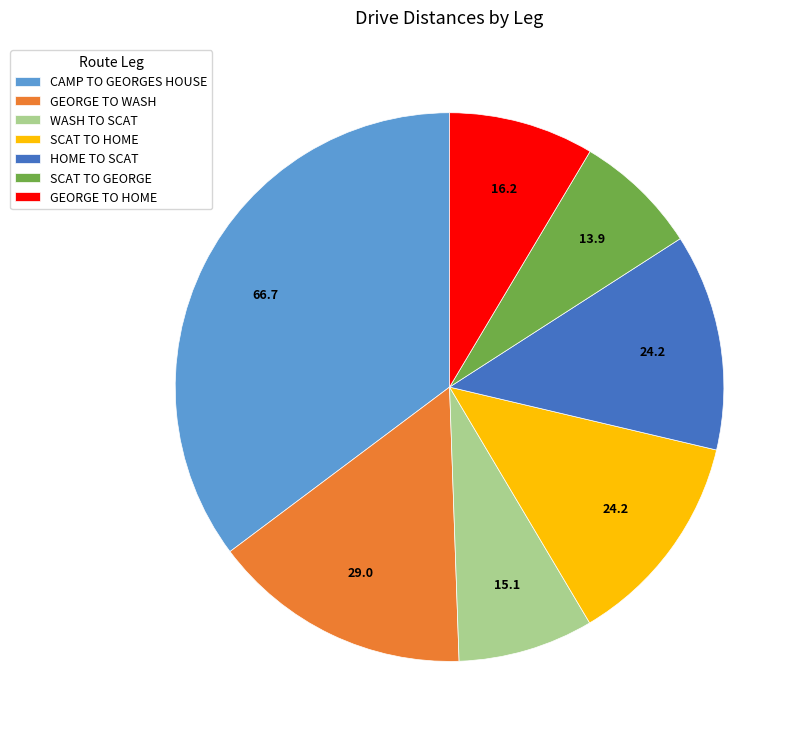

Count the number of slices in the pie.

7